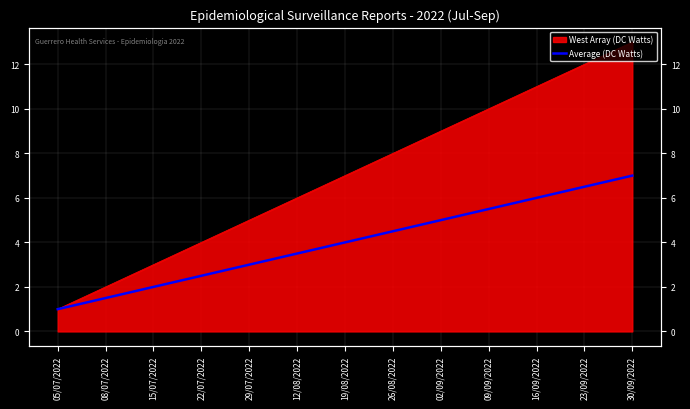

Which has a higher value, 16/09/2022 or 19/08/2022?

16/09/2022